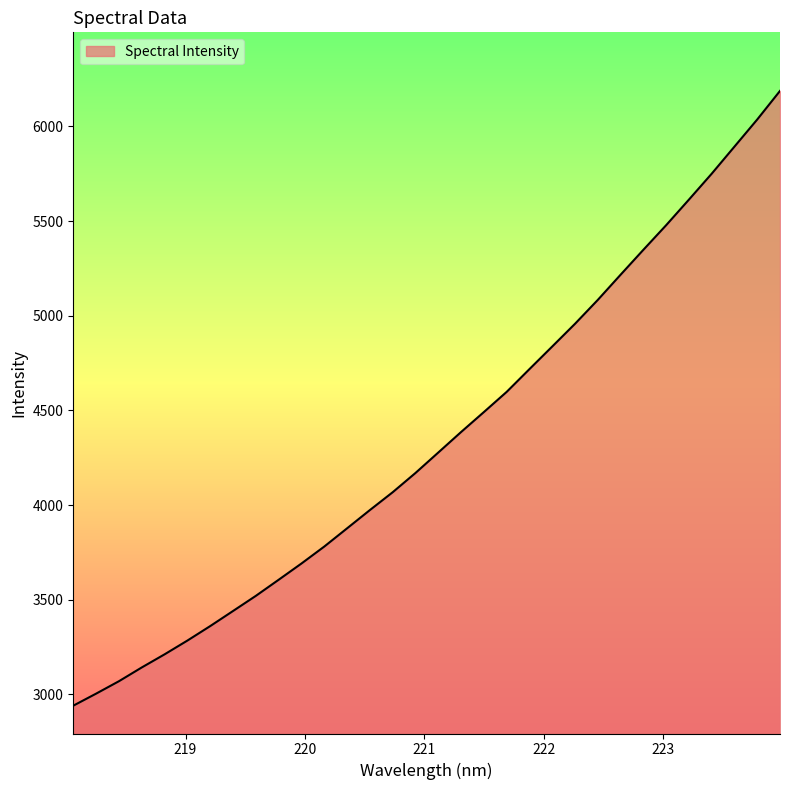

What is the difference between the maximum and minimum values?

3247.9